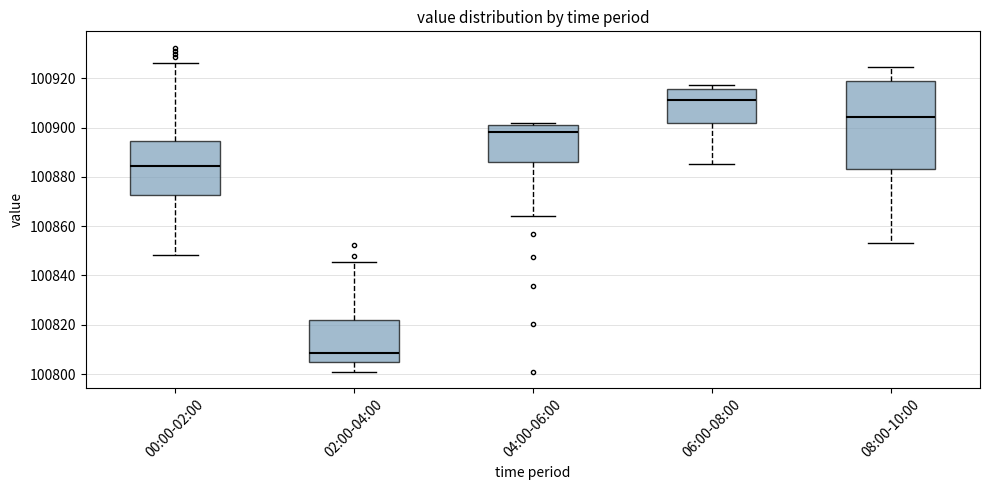

Which box is the tallest, from its lower edge to its upper edge?

08:00-10:00